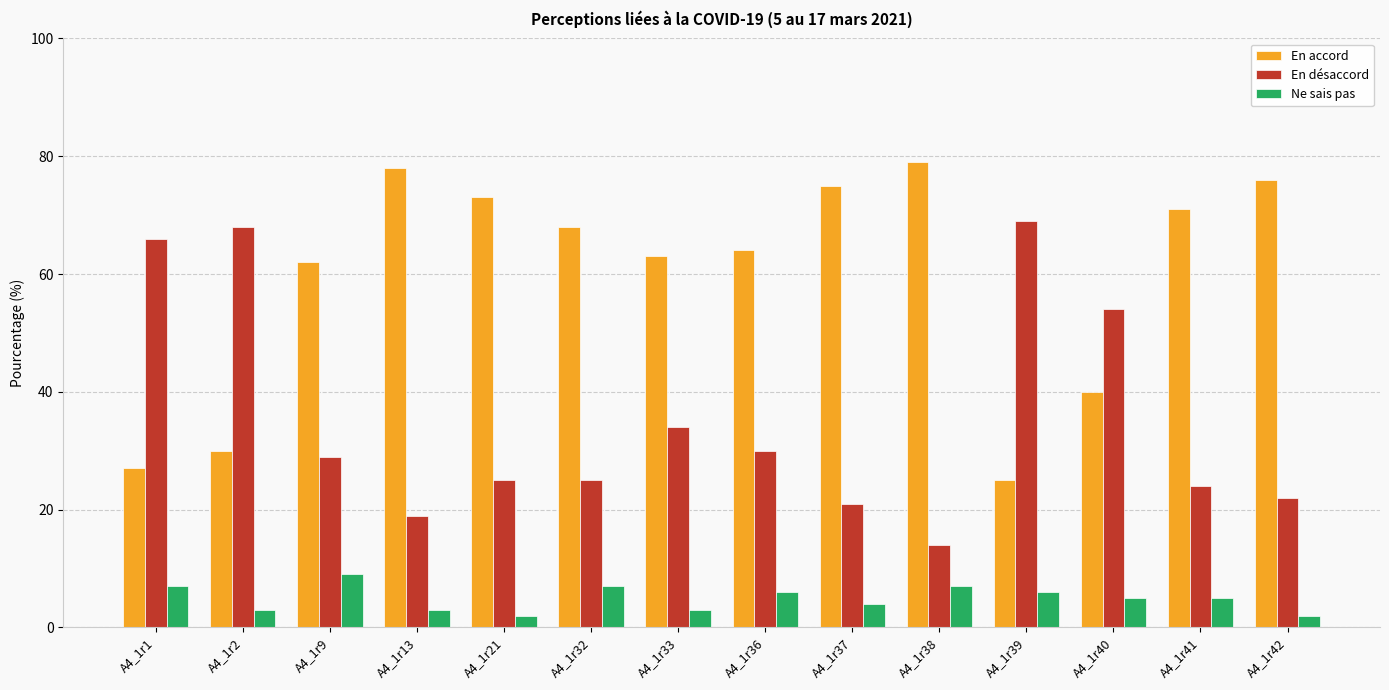

Count the number of categories in the chart.

14